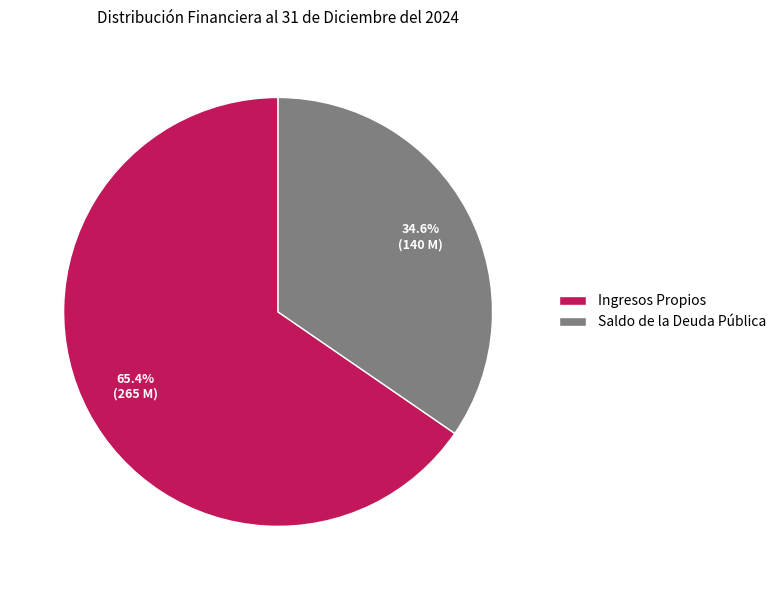

How much of the chart is everything except Saldo de la Deuda Pública?

65.4%